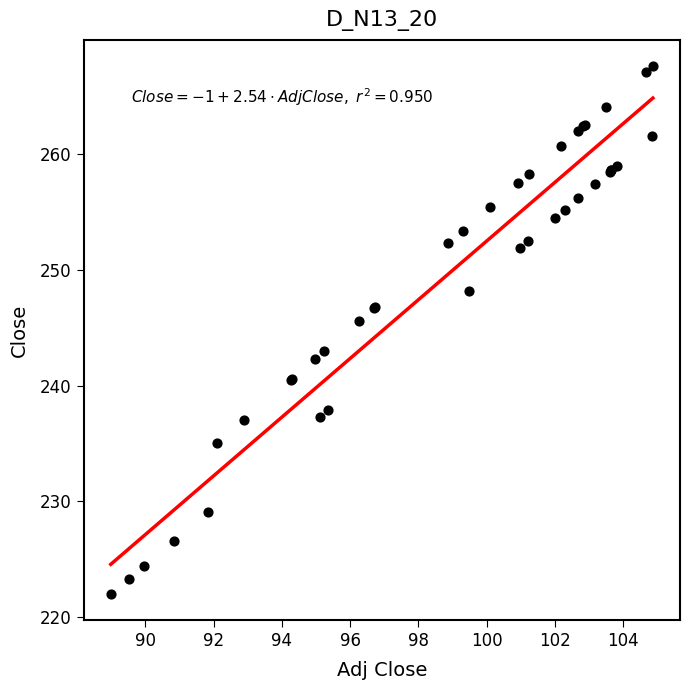

What Y value in the scatter plot is closest to 244?

243.0